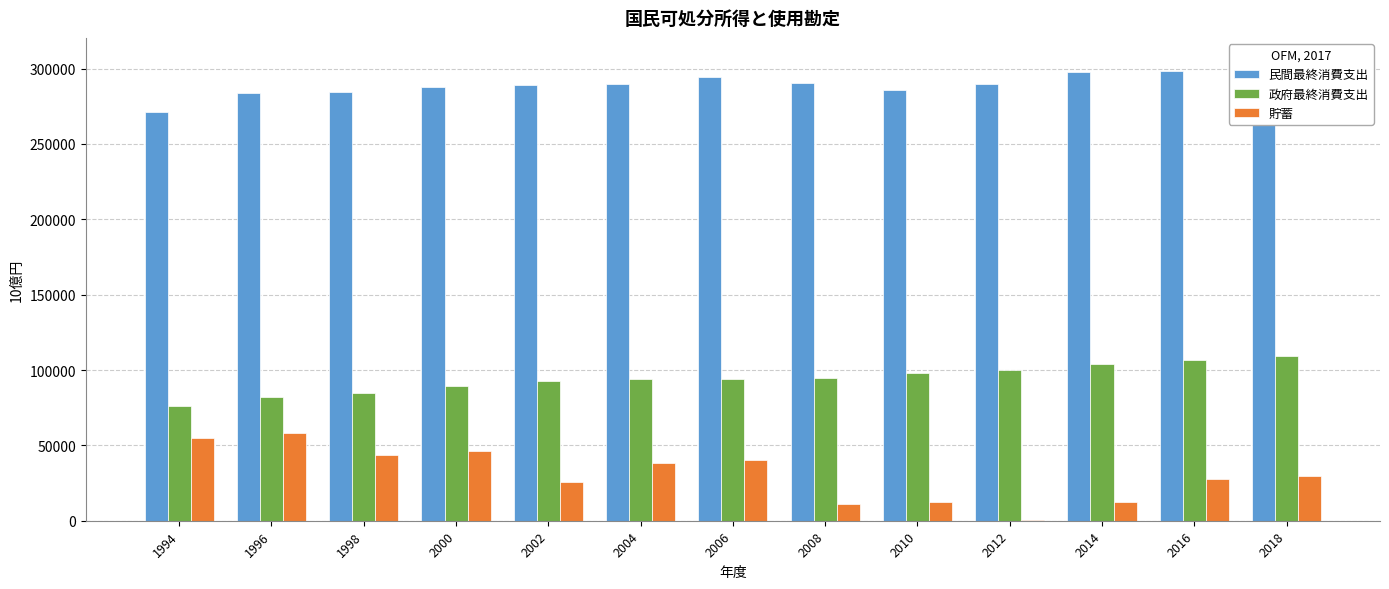

What is the total value across all series at 2010?

396291.4